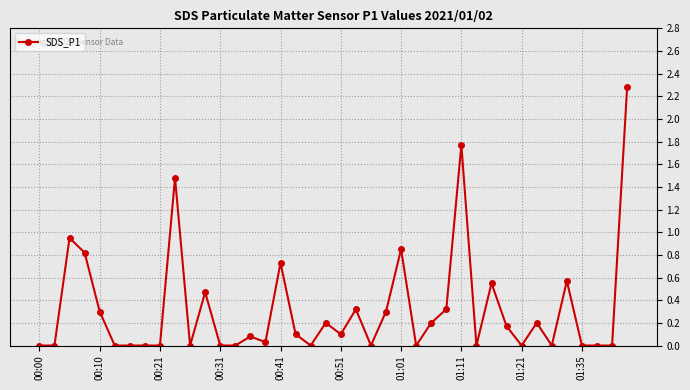

What is the greatest value displayed?

2.3